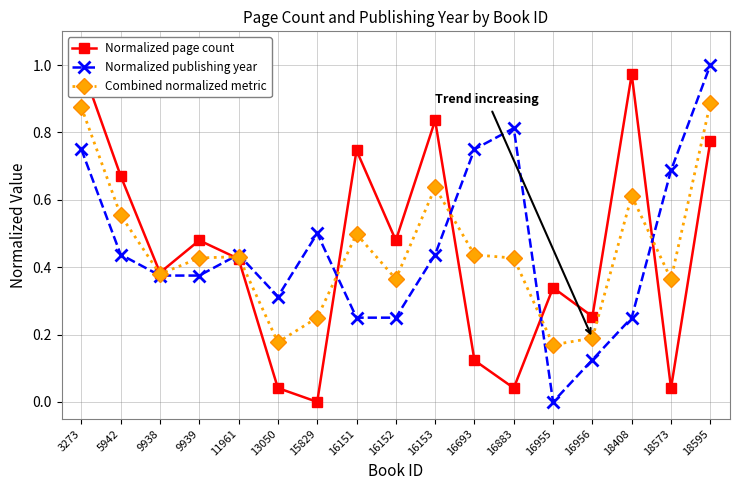

Rank the series by their average value, from lowest to highest.

Normalized page count, Combined normalized metric, Normalized publishing year